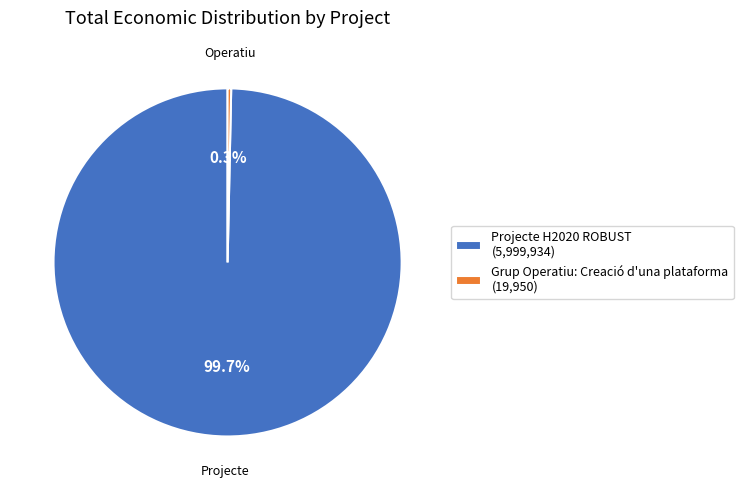

Is it true that Projecte H2020 ROBUST is 100% of the pie?

True